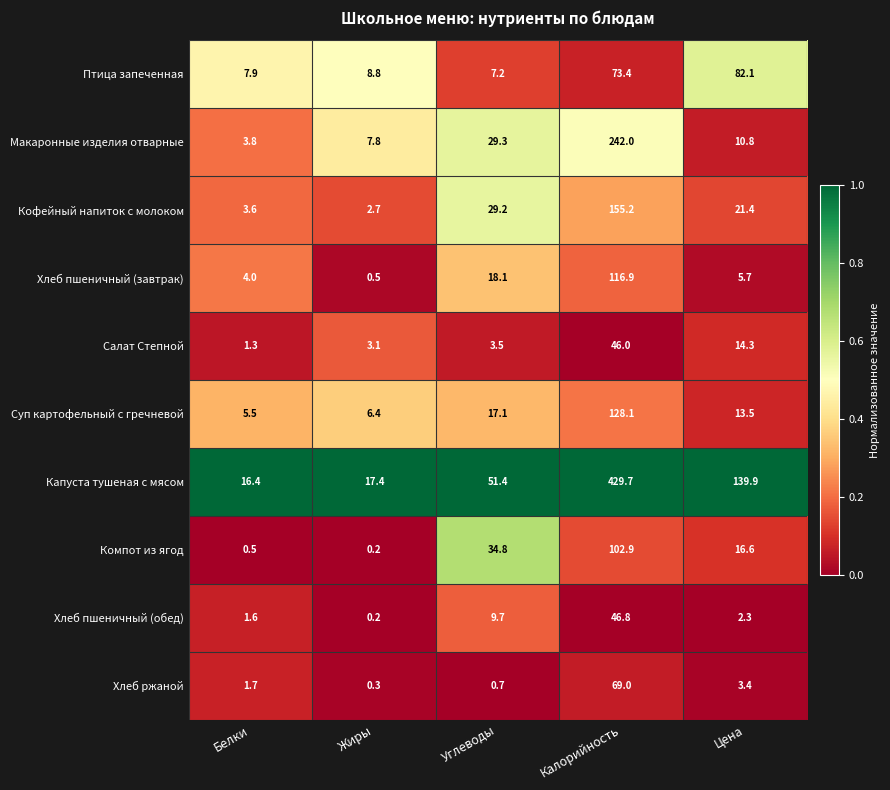

At which category is the sum across all series the highest?

Калорийность